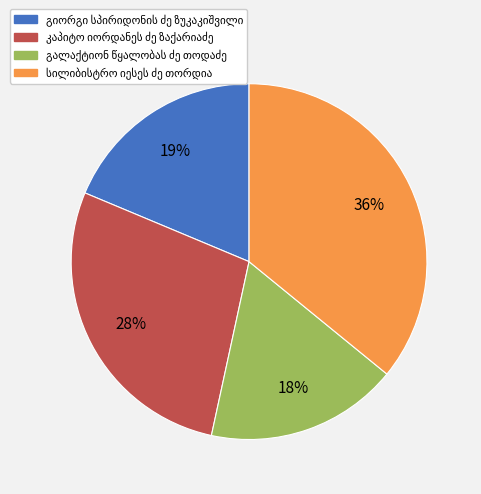

To the nearest percent, what is the difference between the largest and smallest slice percentages?

18%